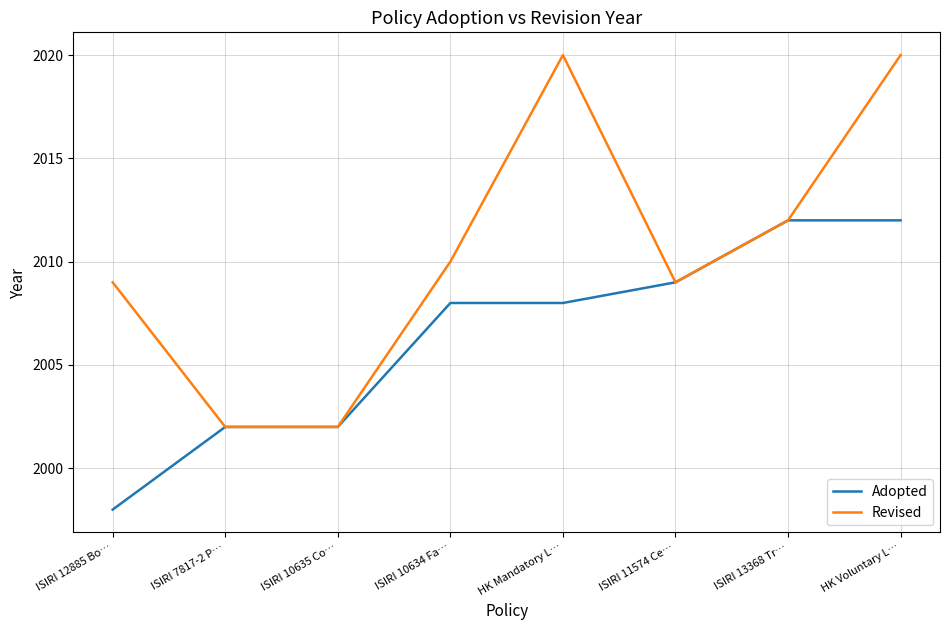

Is the value of Revised at HK Voluntary L… greater than the value of Adopted at HK Voluntary L…?

Yes